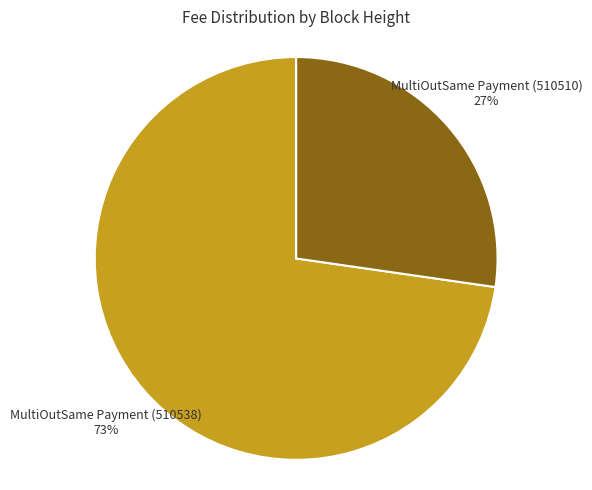

Is there any slice that represents more than half of the pie?

Yes